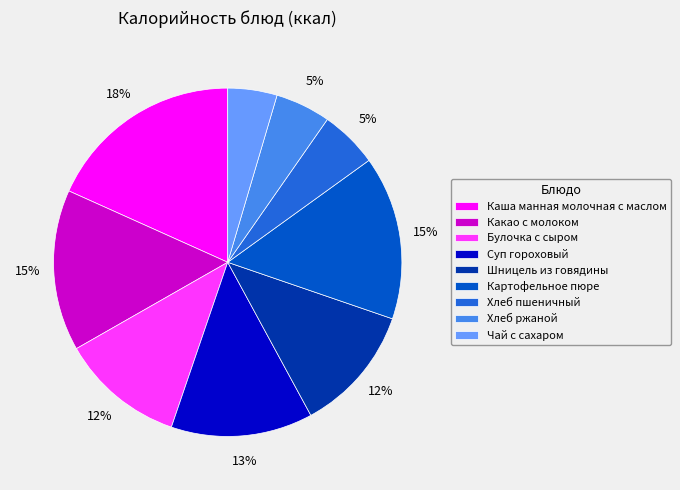

Which category has the biggest portion of the pie?

Каша манная молочная с маслом